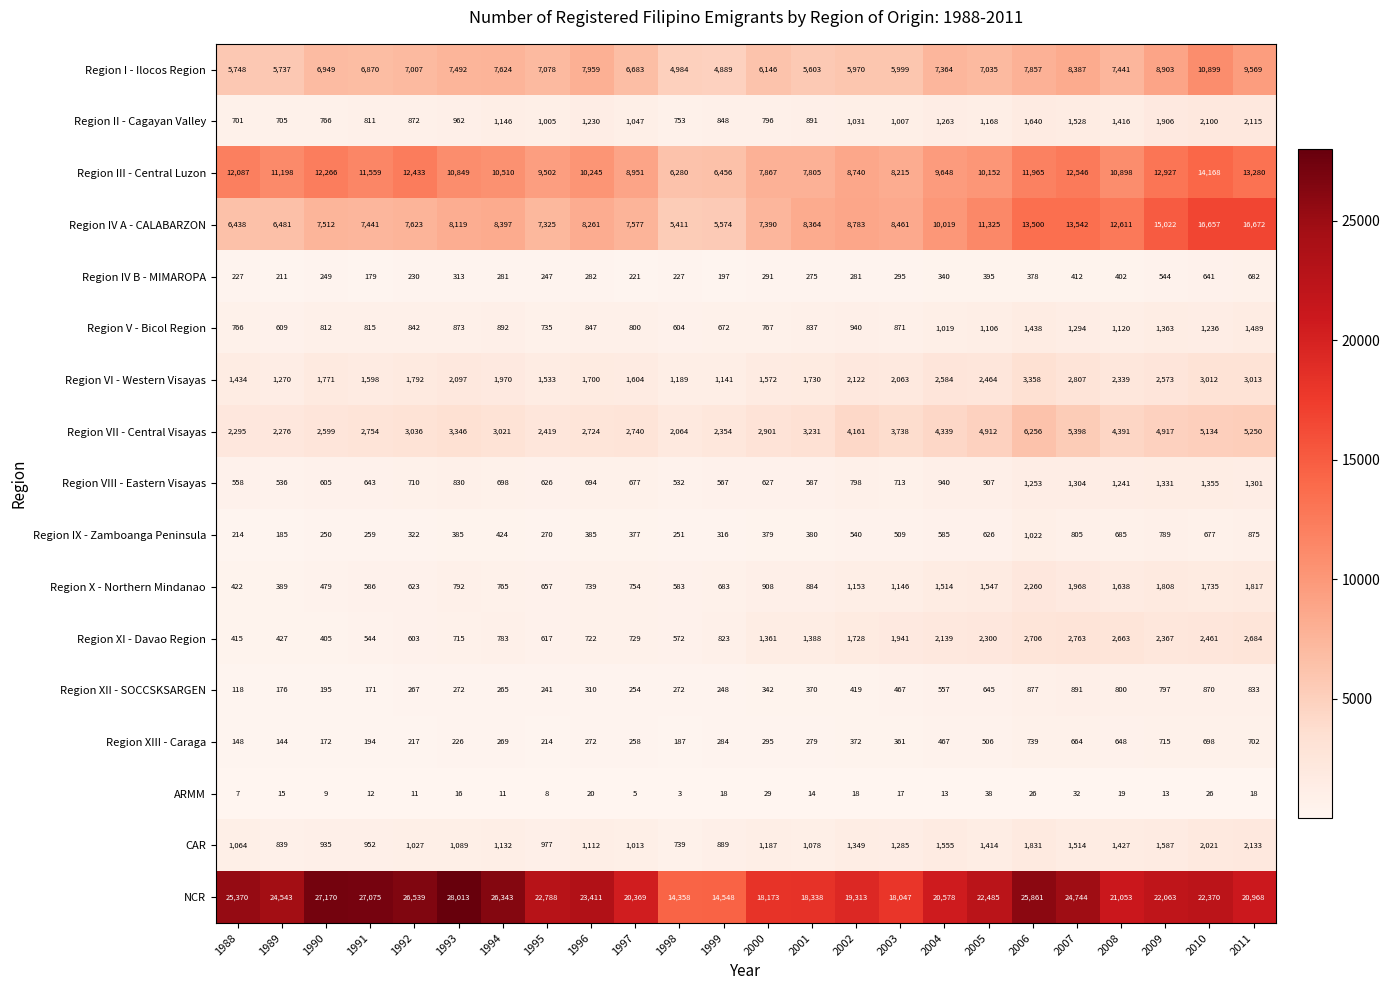

What is the sum of all ARMM values?

398